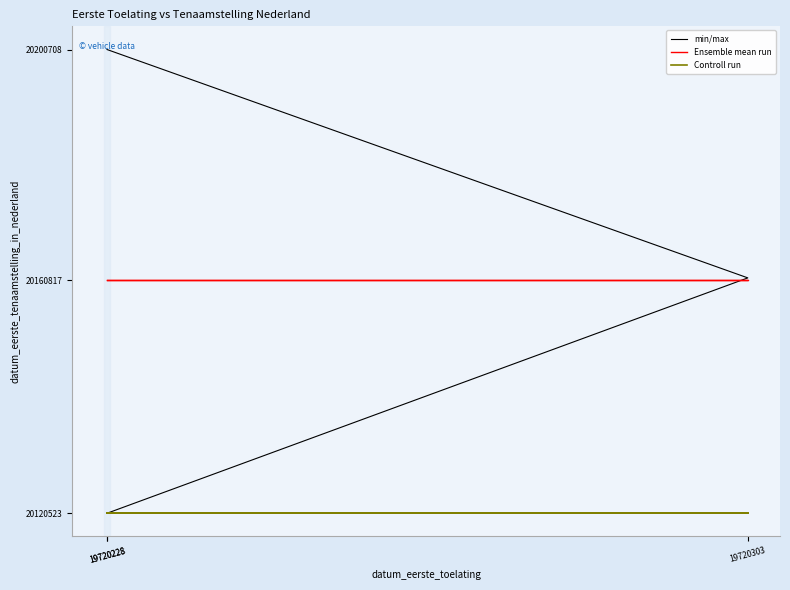

List the series in order of their peak value, lowest first.

Controll run, Ensemble mean run, min/max